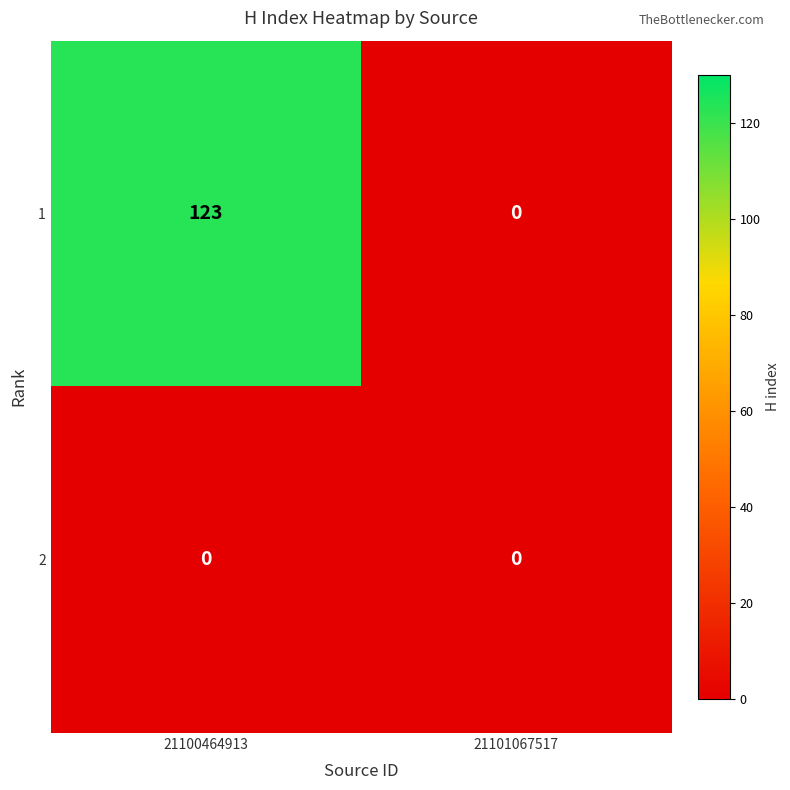

Rank the series by their average value, from highest to lowest.

1, 2